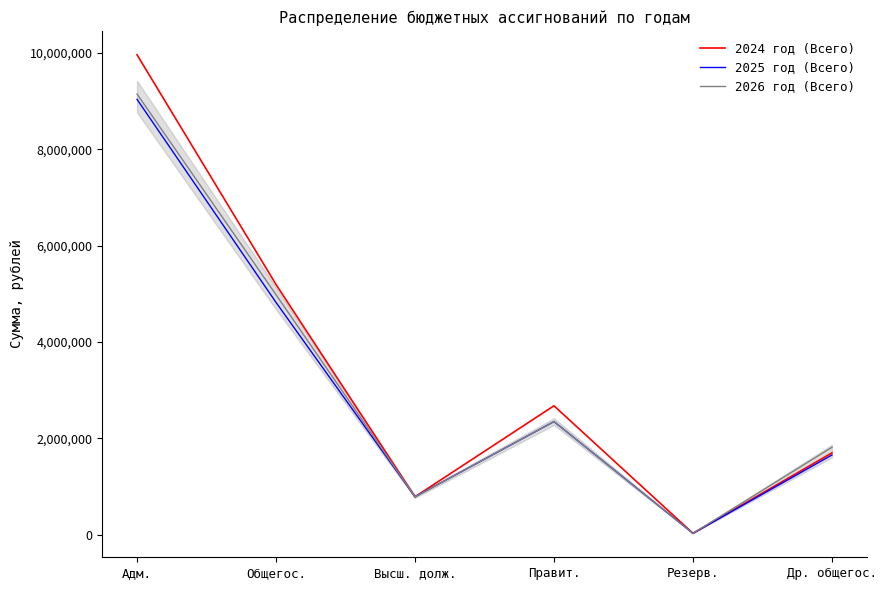

Is the value of 2024 год (Всего) at Резерв. greater than the value of 2026 год (Всего) at Общегос.?

No